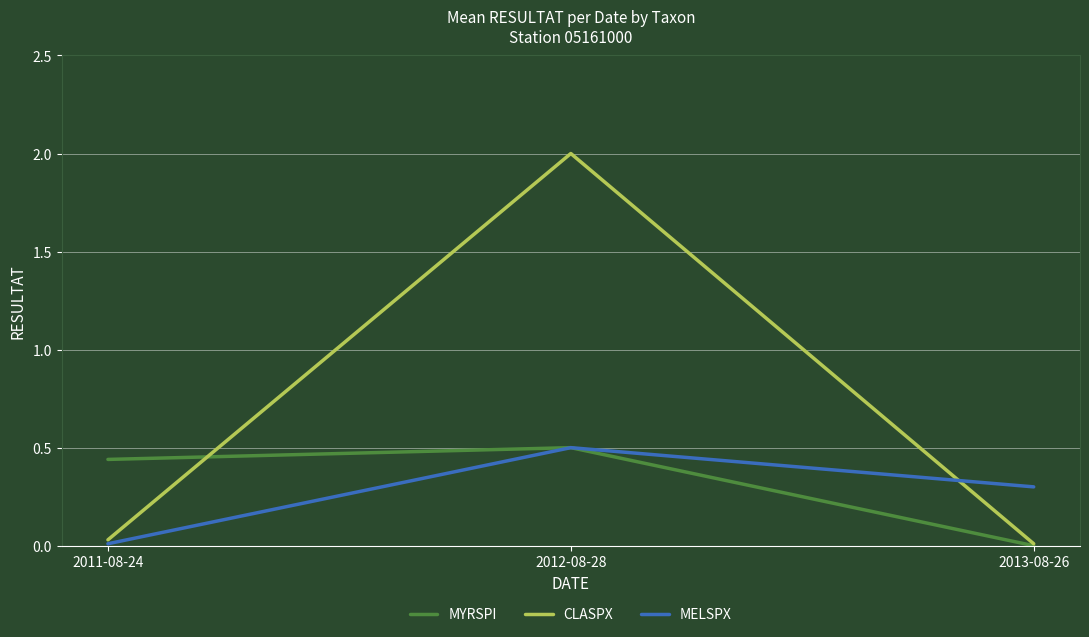

Where is CLASPX nearest to the value 1?

2011-08-24